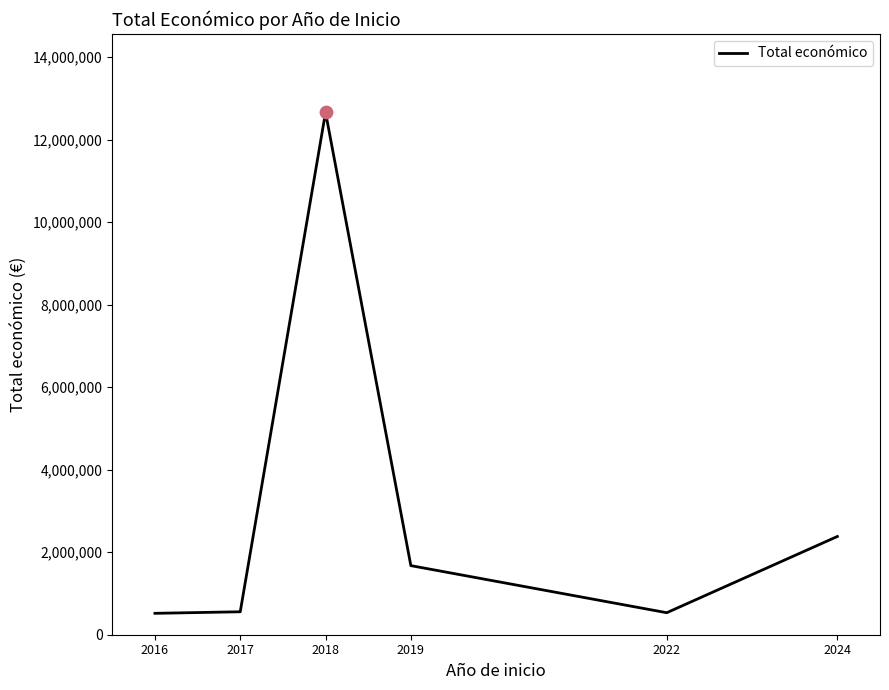

True or false: the data has more than 1 interior local peaks.

False